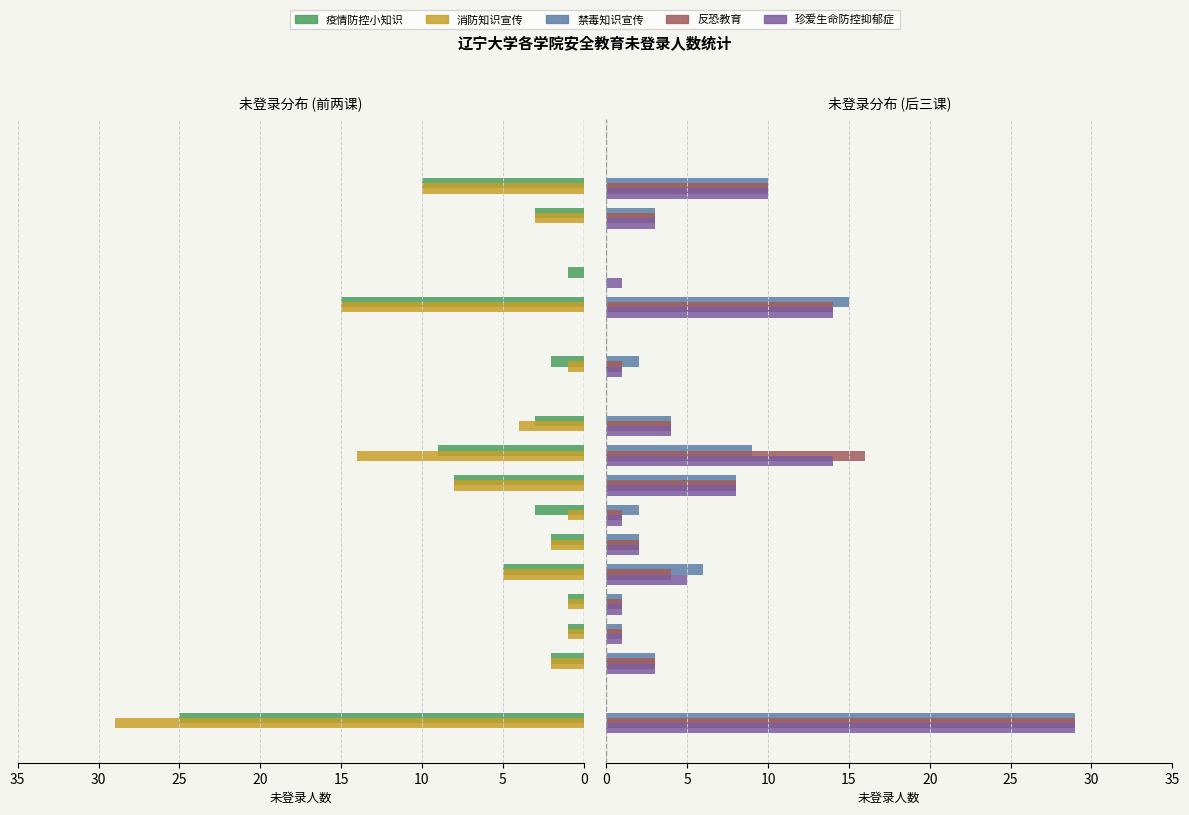

How many values in the 禁毒知识宣传 series exceed 2?

9